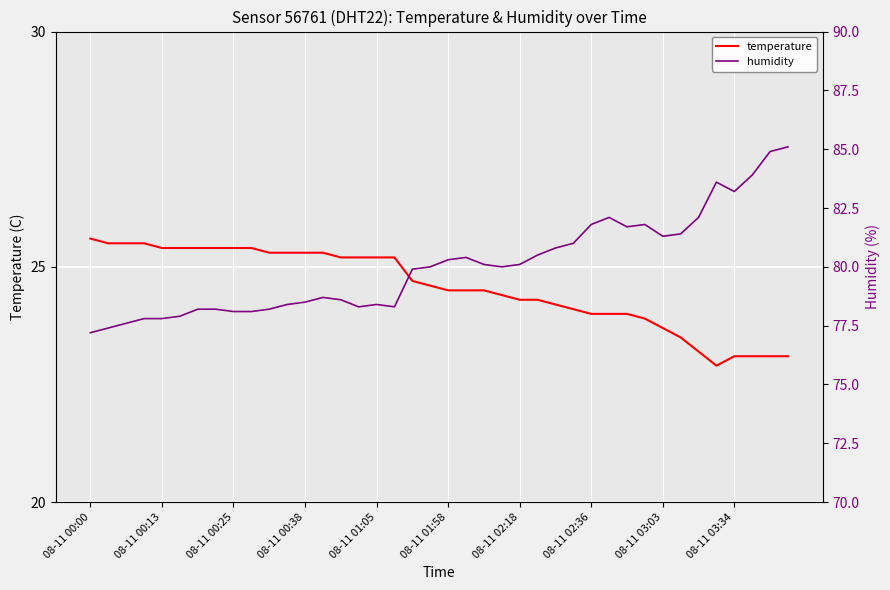

The value of temperature at 08-11 00:13 is 17.7. True or false?

False